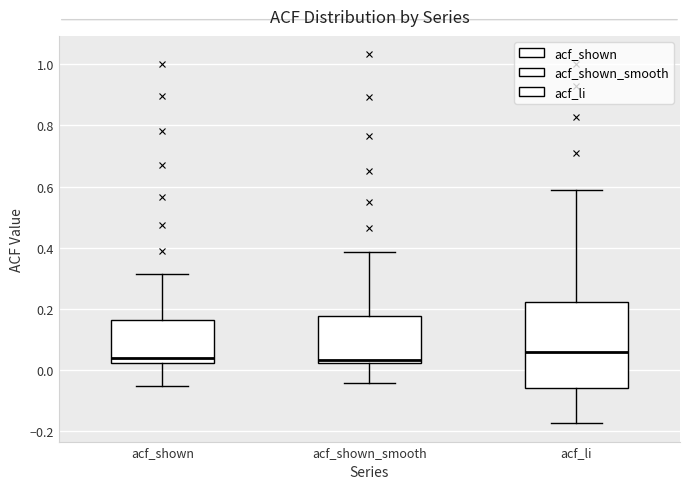

Where does the lower whisker of the box for acf_shown_smooth end on the y-axis? The values are not printed on the chart, so give them approximately, as read against the axis.

-0.04